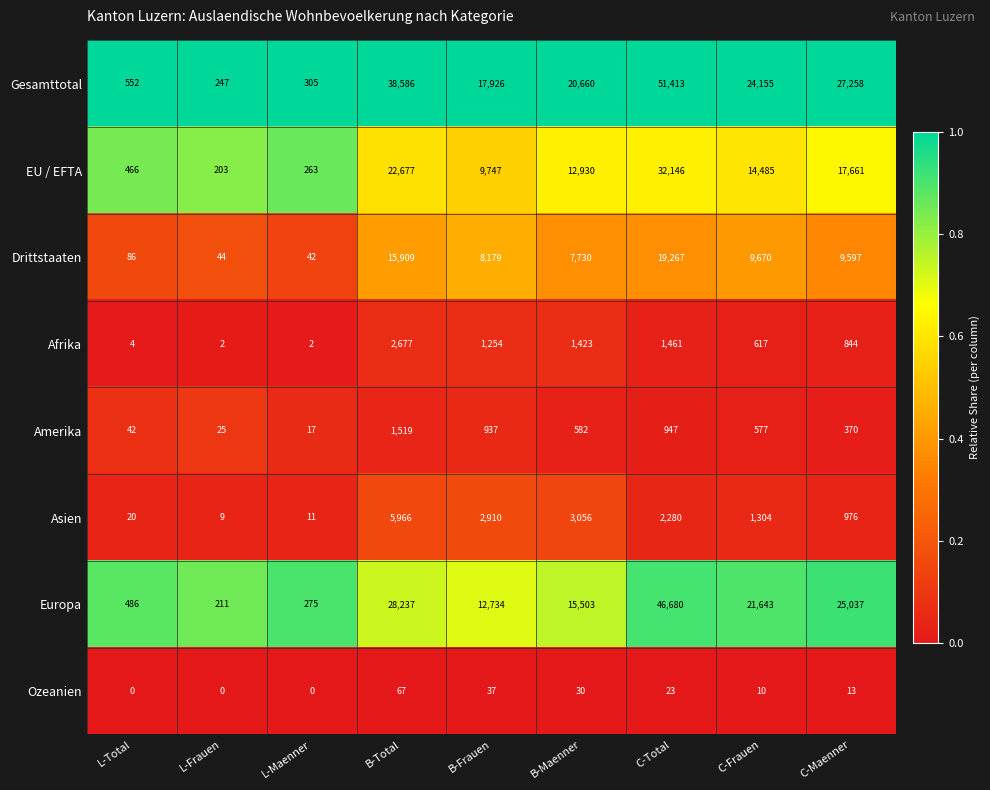

Where is Asien nearest to the value 2987?

B-Maenner